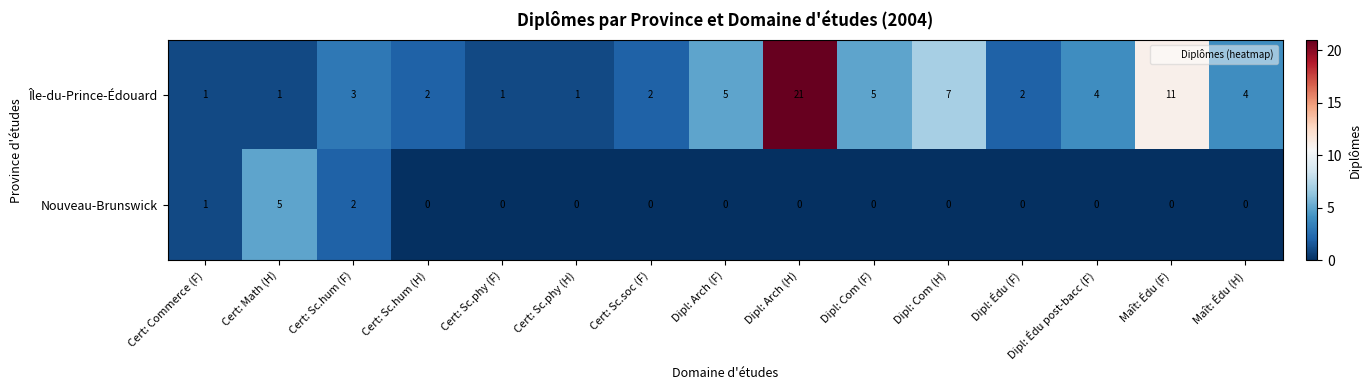

True or false: Nouveau-Brunswick has a value of 0 at Maît: Édu (F).

True